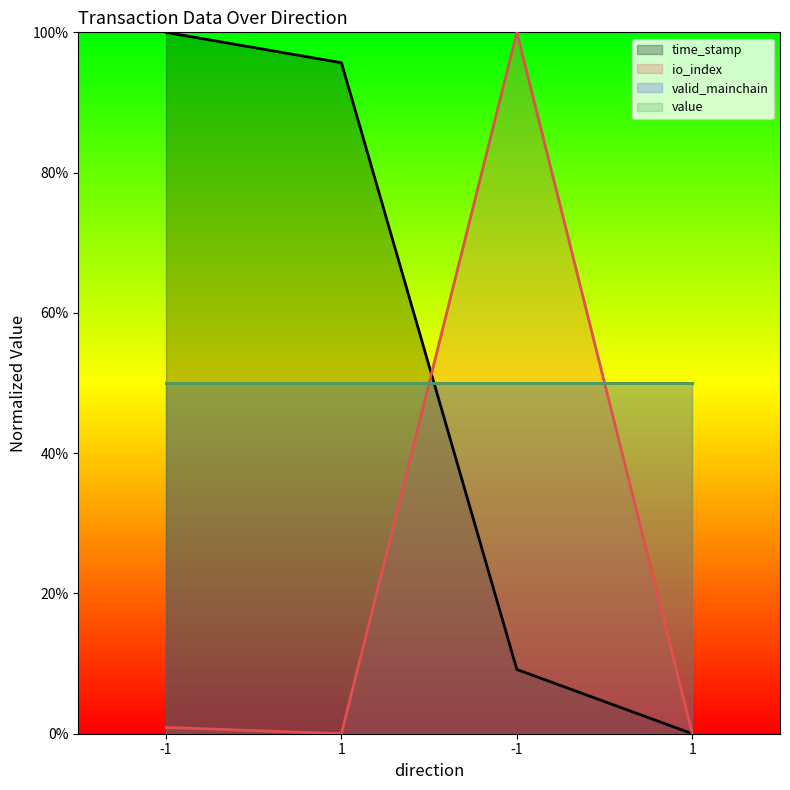

At which label is time_stamp closest to 0?

1